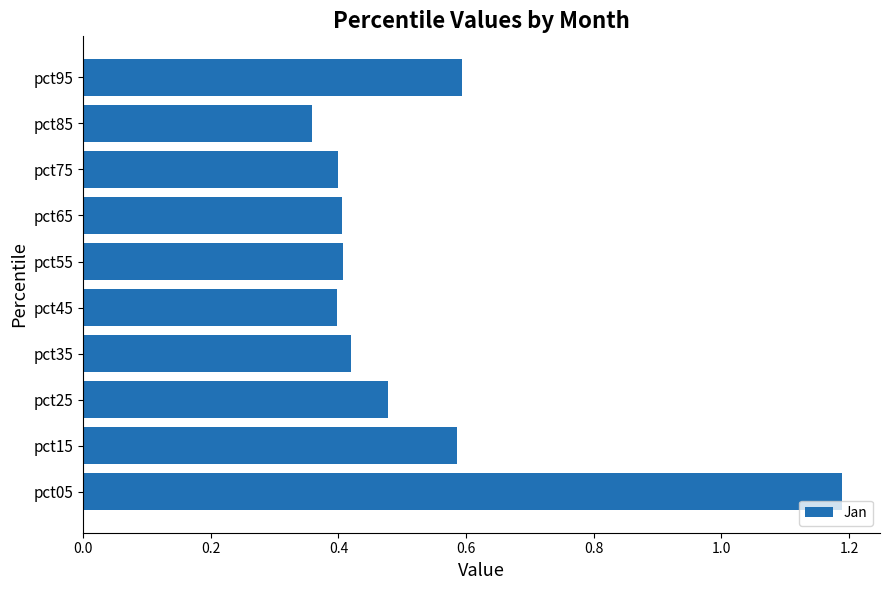

Which label corresponds to the smallest value in the chart?

pct85